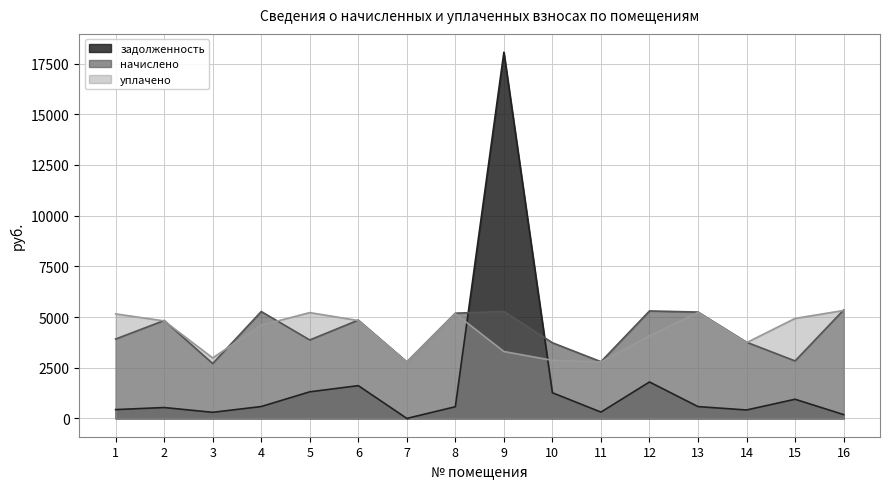

Which series changed the most between 12 and 14?

начислено